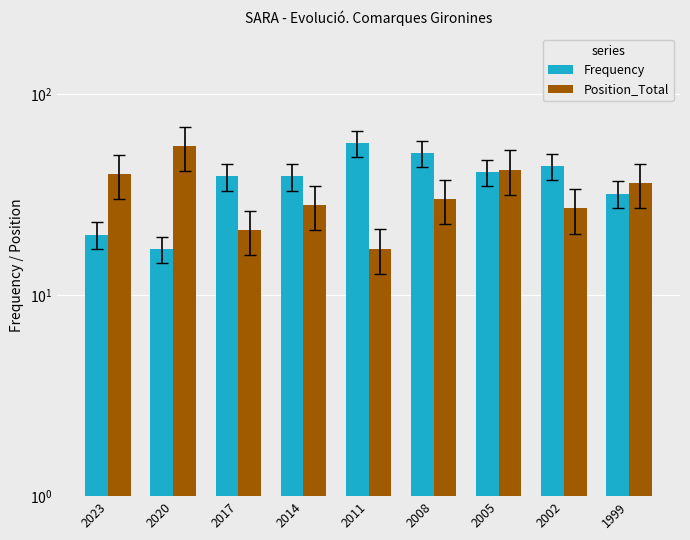

What is the difference between the second highest and second lowest values in the Frequency series?

31